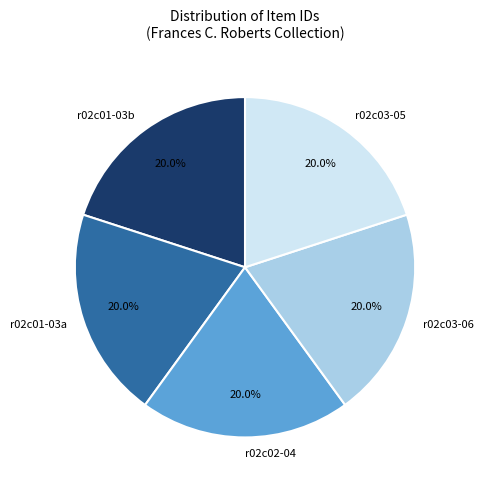

Is r02c01-03a the majority of the pie?

No